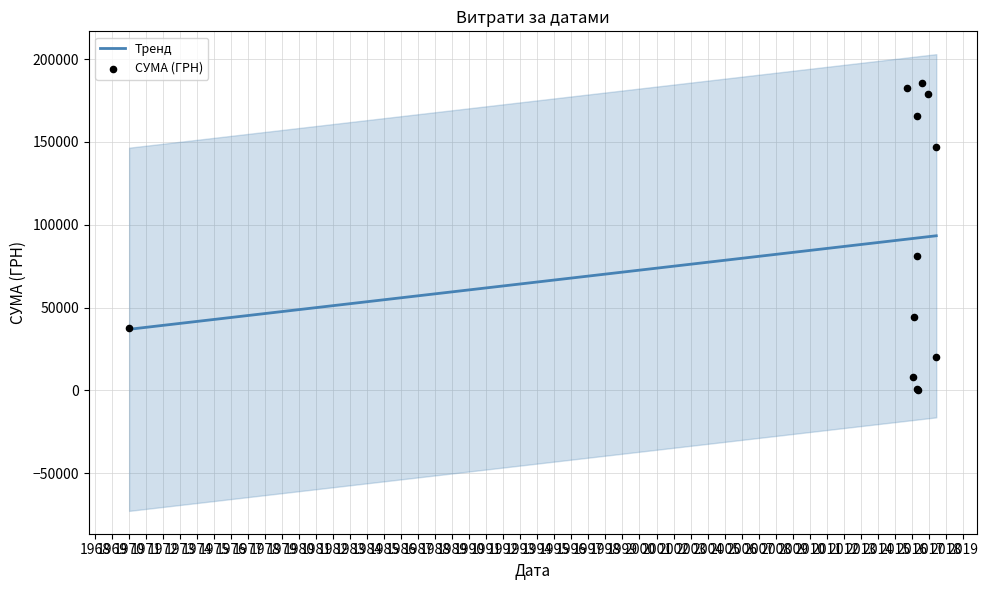

What is the maximum value for Тренд?

93369.7